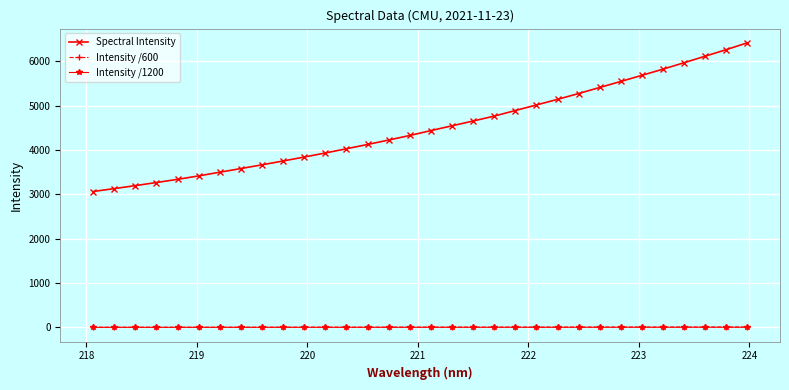

True or false: Spectral Intensity and Intensity /1200 intersect in this chart.

False